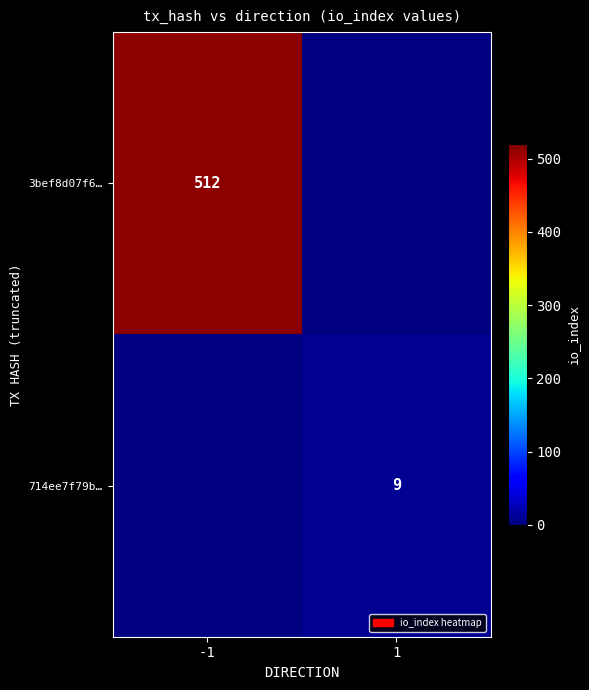

True or false: 3bef8d07f6… has a value of 221 at -1.

False